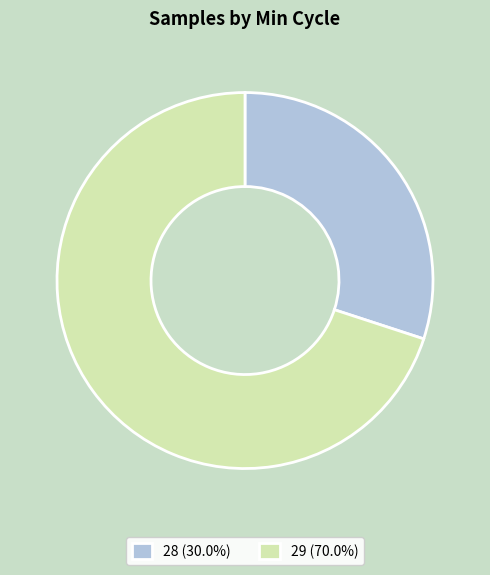

Combined, do 28 (30.0%) and 29 (70.0%) account for over 50%?

Yes